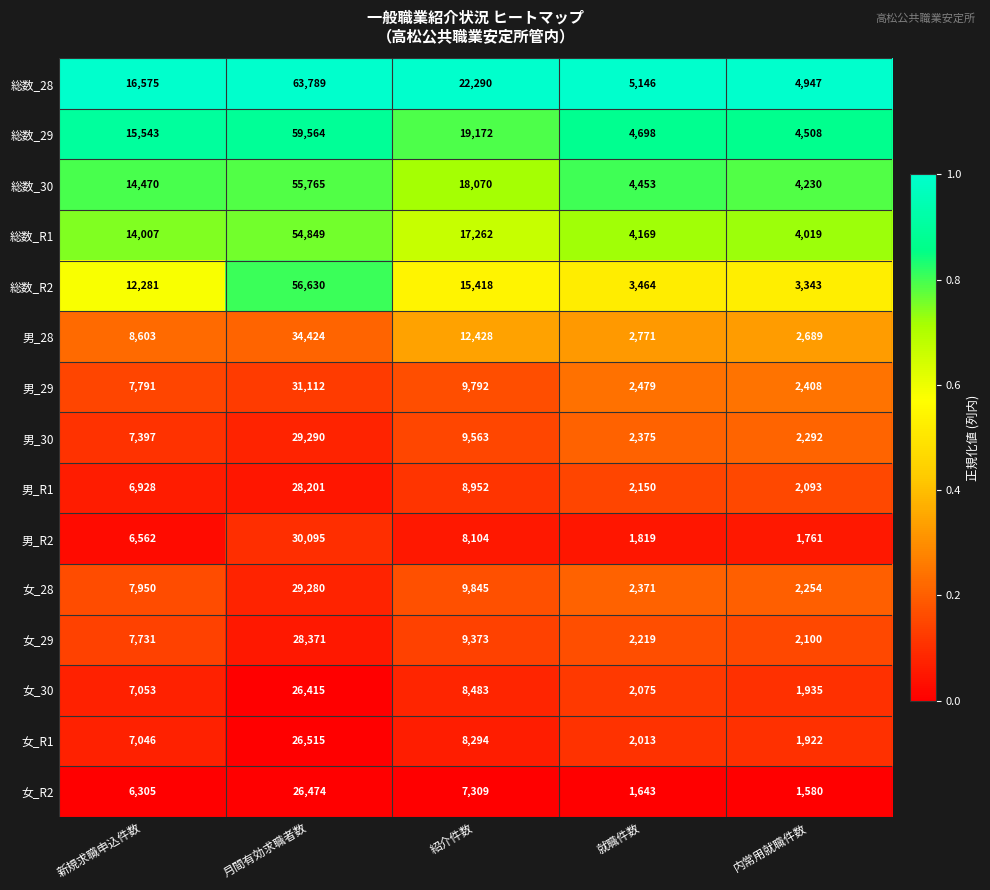

What is the difference between the highest and lowest values at 紹介件数?

14981